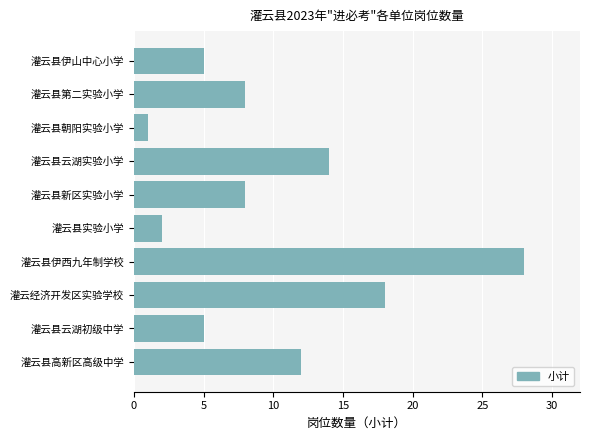

True or false: the data shows 5 at 灌云县云湖初级中学.

True